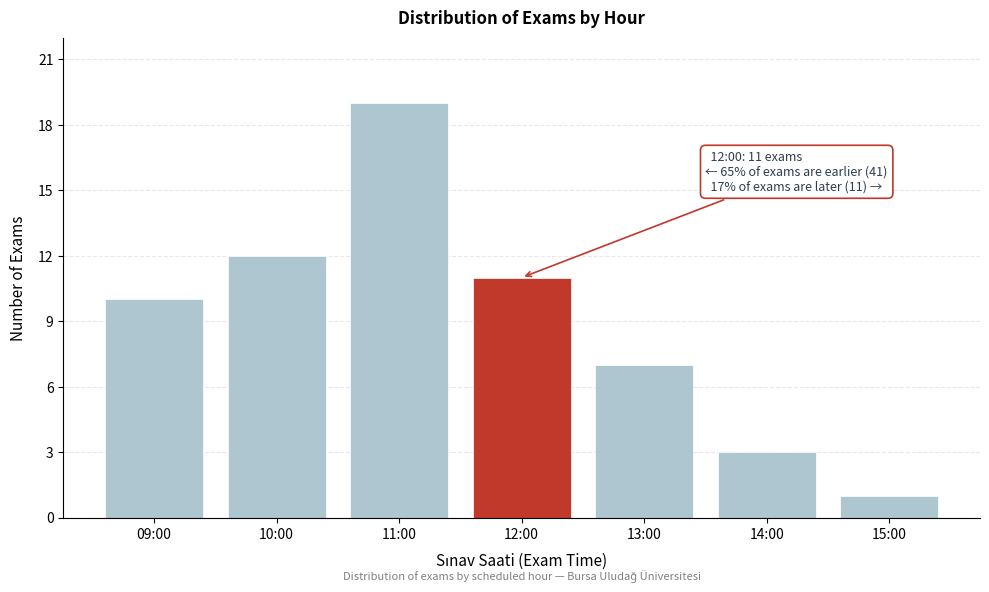

Reading left to right, extract all data points from this chart.

10	12	19	11	7	3	1